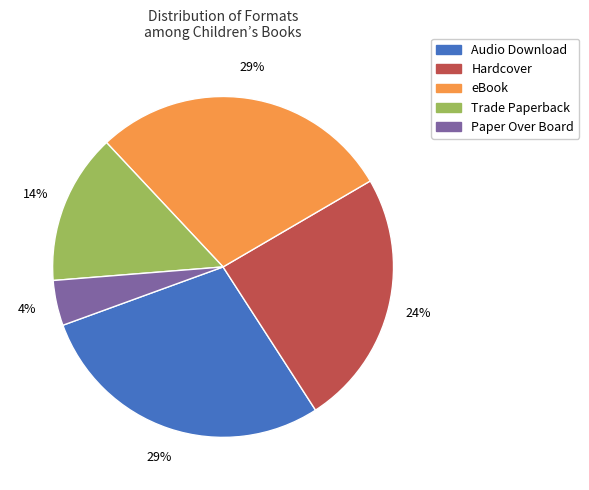

Combined, do Audio Download and Hardcover account for over 50%?

Yes